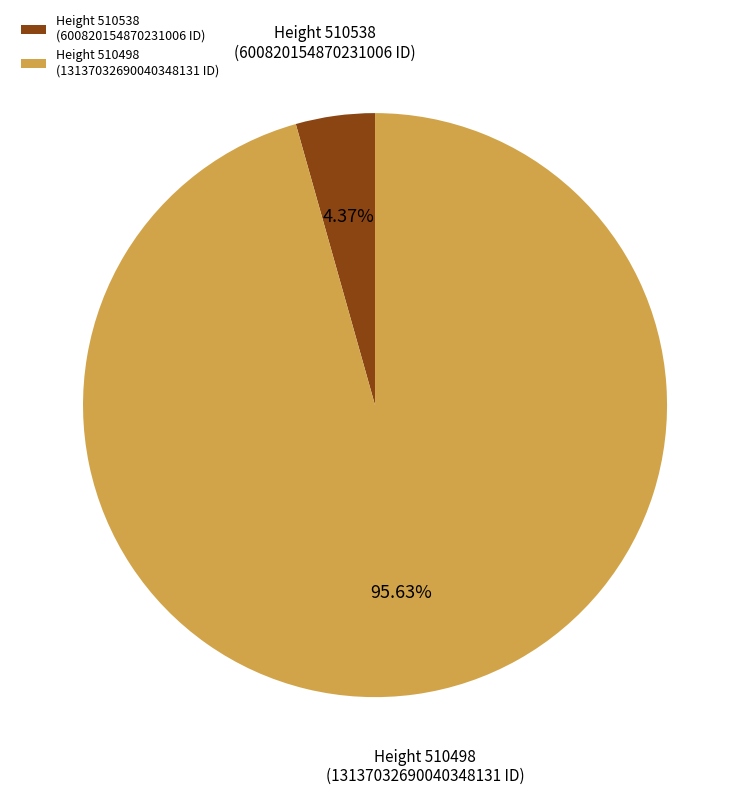

Rank the categories by value from highest to lowest.

Height 510498 (13137032690040348131 ID), Height 510538 (600820154870231006 ID)